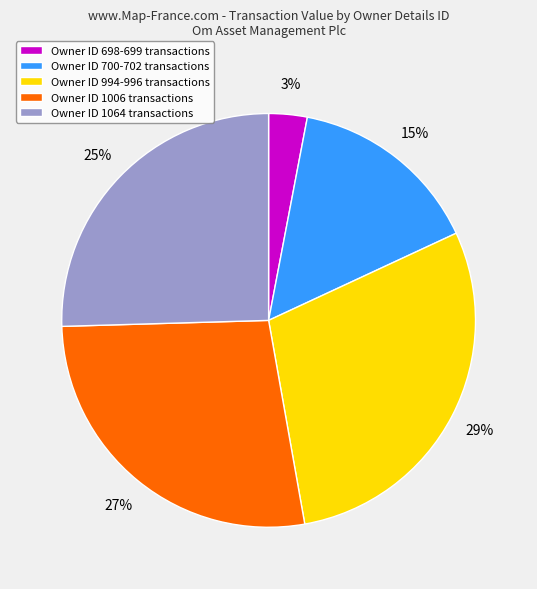

What is the smallest slice in the pie chart?

Owner ID 698-699 transactions